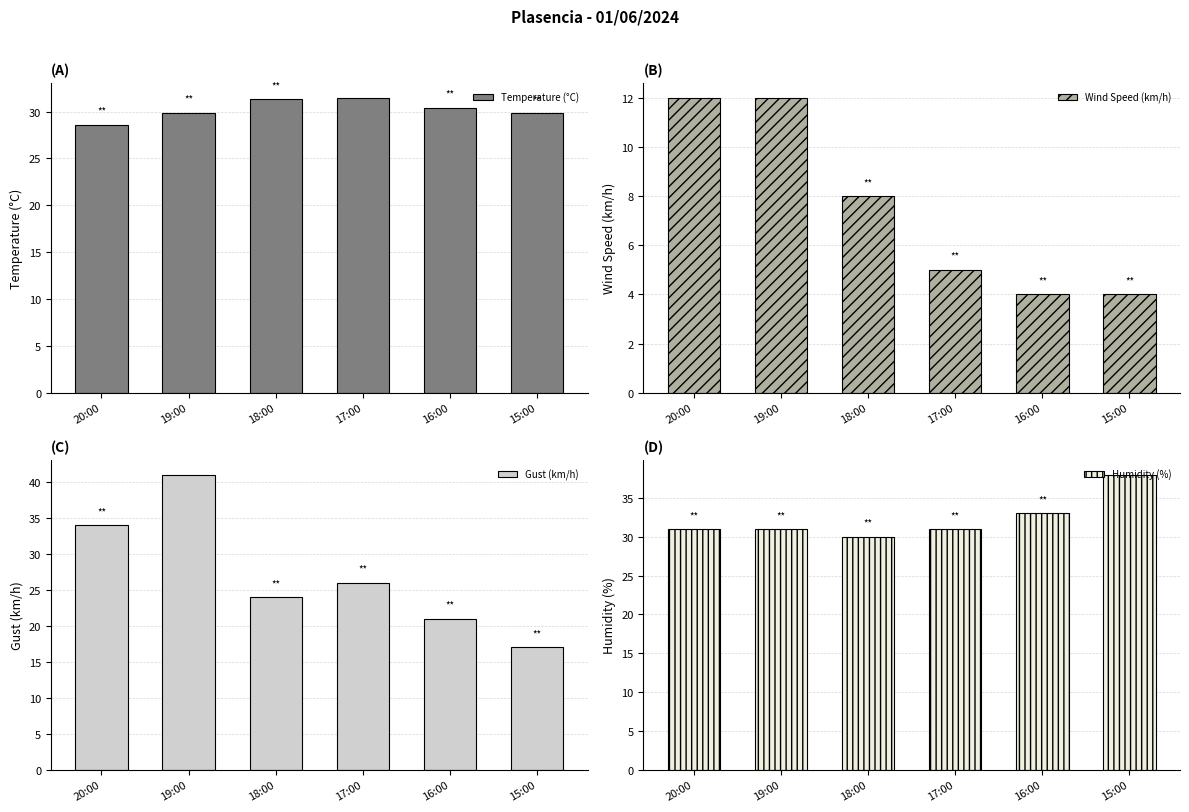

What is the maximum value shown in the chart?

41.0